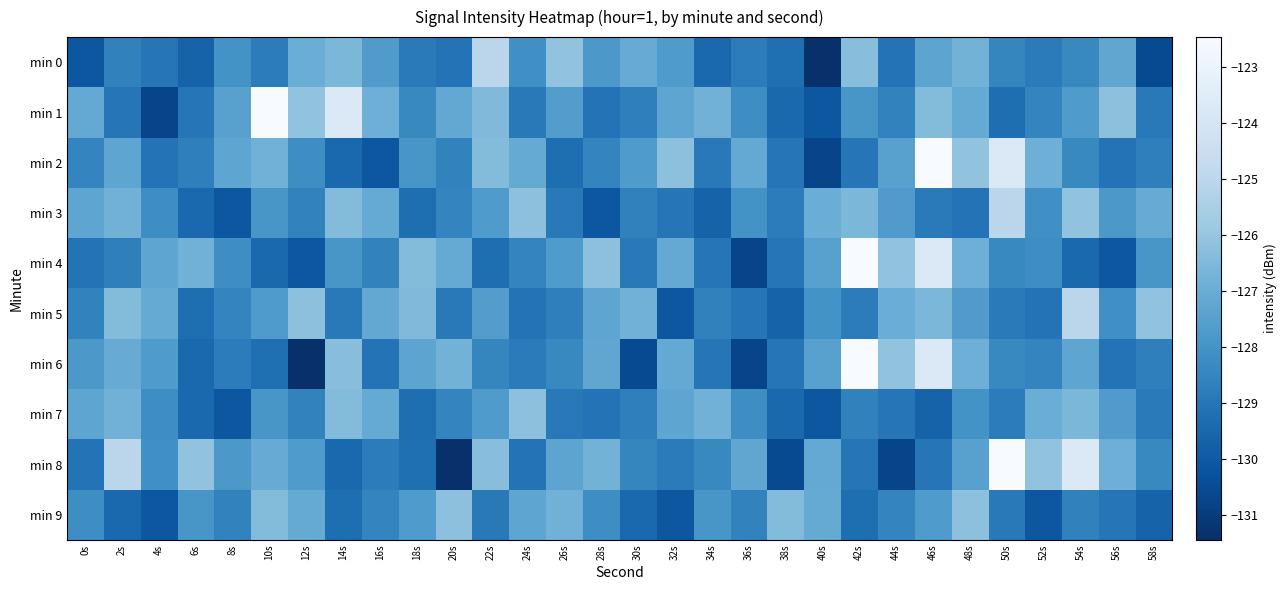

Which series changed the most between 14s and 54s?

min 8